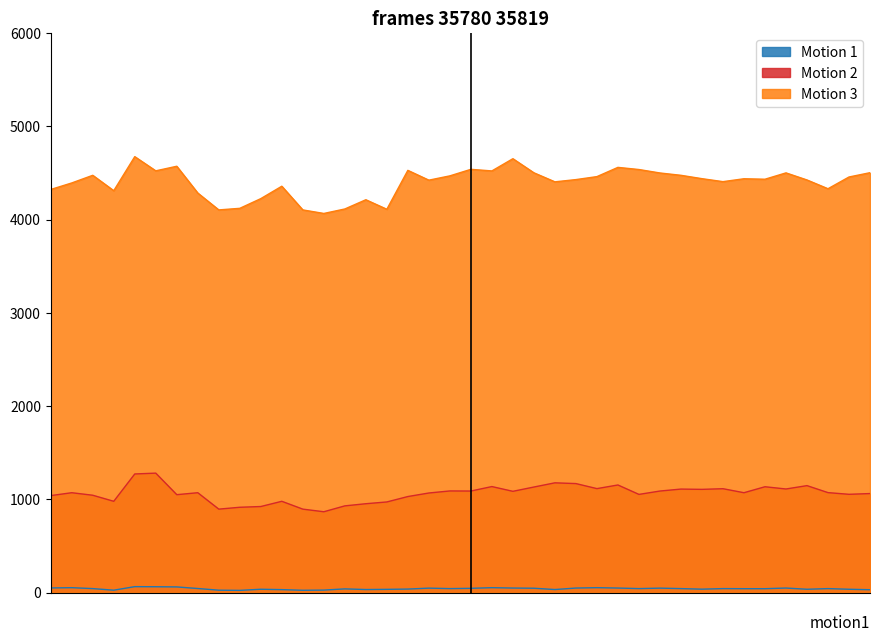

Is it true that Motion 1 equals 46 at 35800?

True